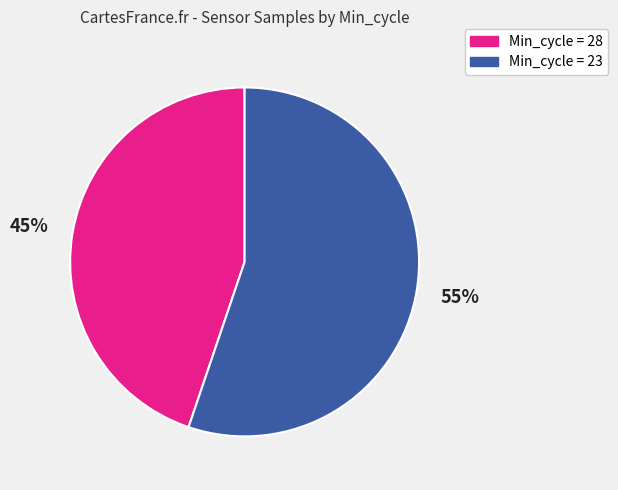

How many segments does this pie chart have?

2